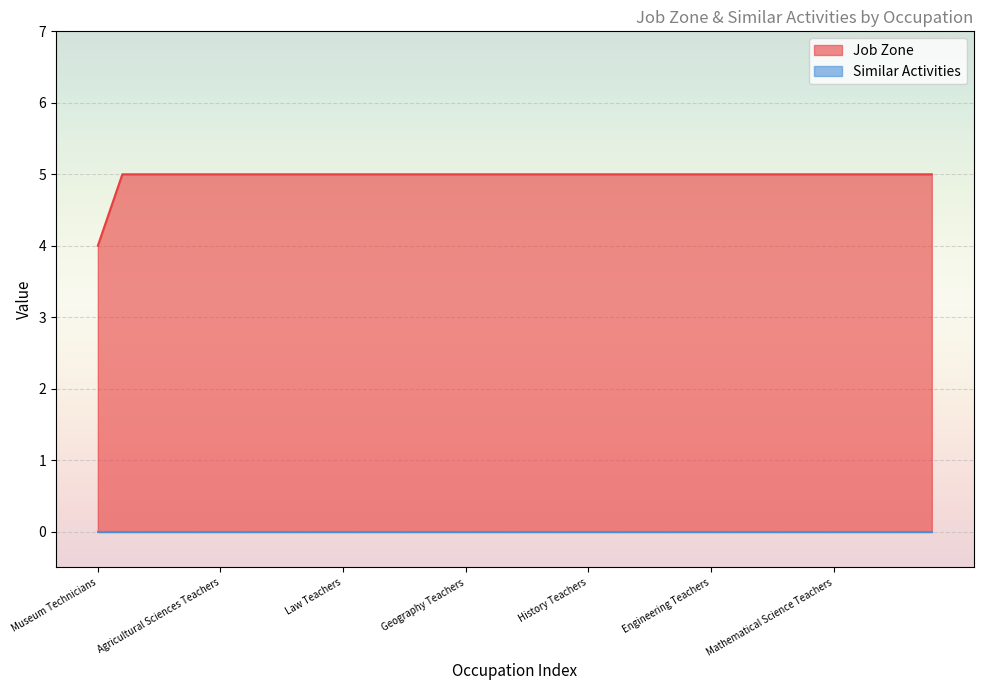

Rank the categories by value from highest to lowest.

Architecture Teachers, Economics Teachers, Philosophy Teachers, Political Science Teachers, Agricultural Sciences Teachers, Cultural Studies Teachers, Criminal Justice Teachers, Education Teachers, Health Specialties Teachers, Law Teachers, Physics Teachers, Business Teachers, Communications Teachers, Family Sciences Teachers, Geography Teachers, Computer Science Teachers, Environmental Science Teachers, Foreign Language Teachers, Forestry Teachers, History Teachers, Social Work Teachers, Sociology Teachers, Anthropology Teachers, Atmospheric Sciences Teachers, Engineering Teachers, Recreation Studies Teachers, Art and Music Teachers, Librarians, Library Science Teachers, Mathematical Science Teachers, Nursing Instructors, Biological Science Teachers, Psychology Teachers, Chemistry Teachers, Museum Technicians